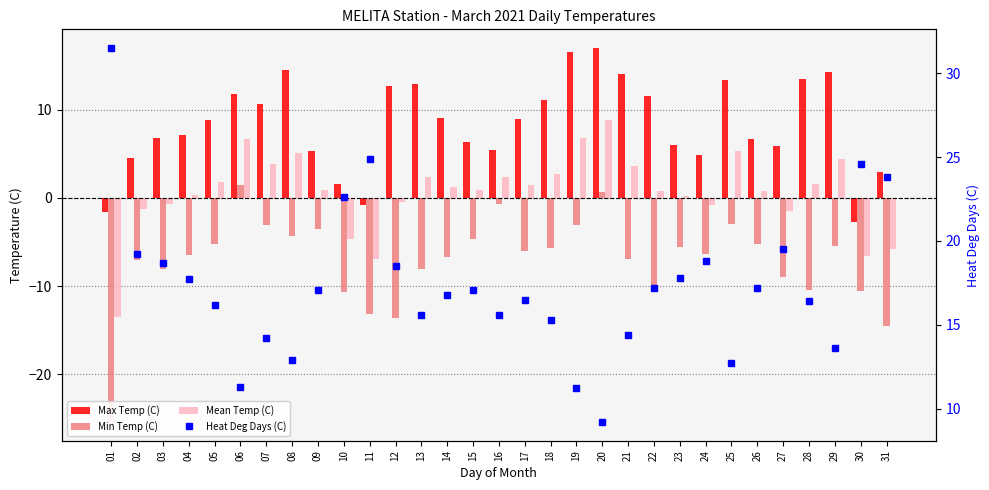

The value of Min Temp (C) at 30 is -3.3. True or false?

False